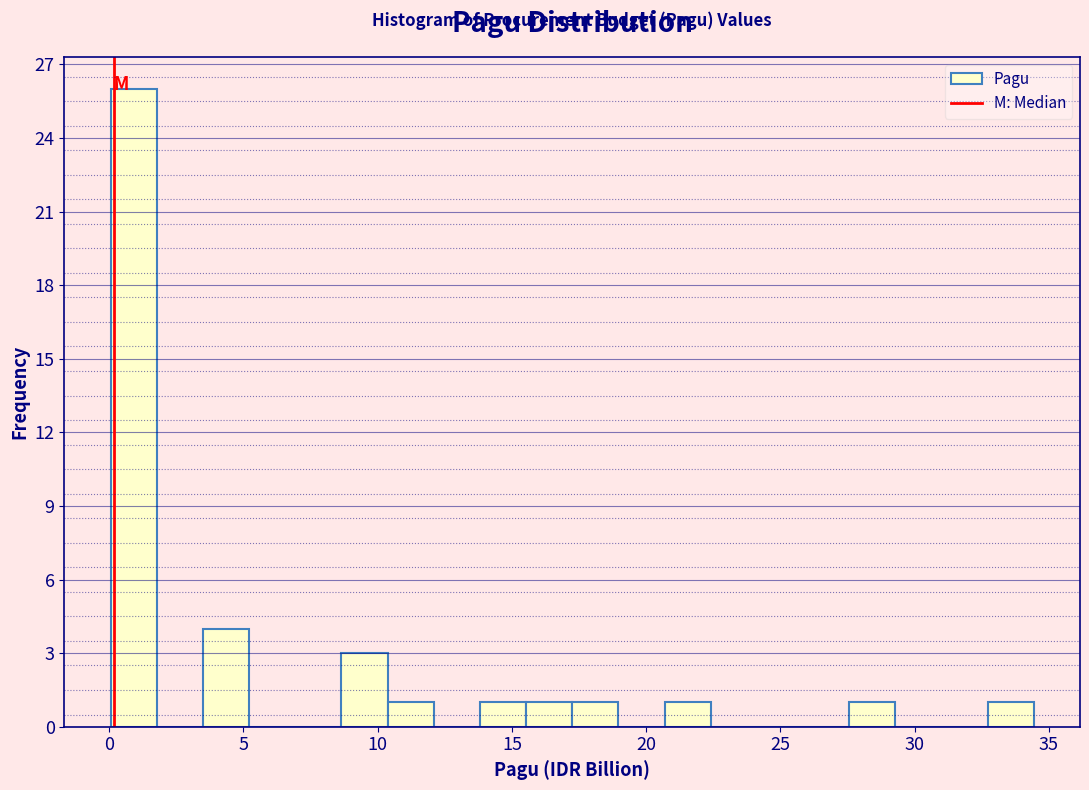

Read against the x-axis, roughly where is the centre of the tallest bar?

1.0